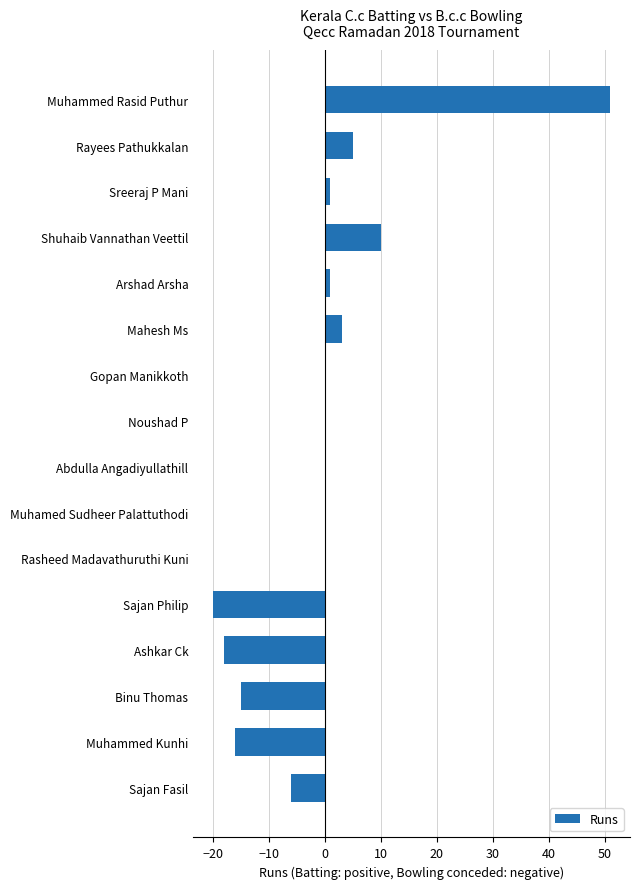

How many data points does each series have?

16